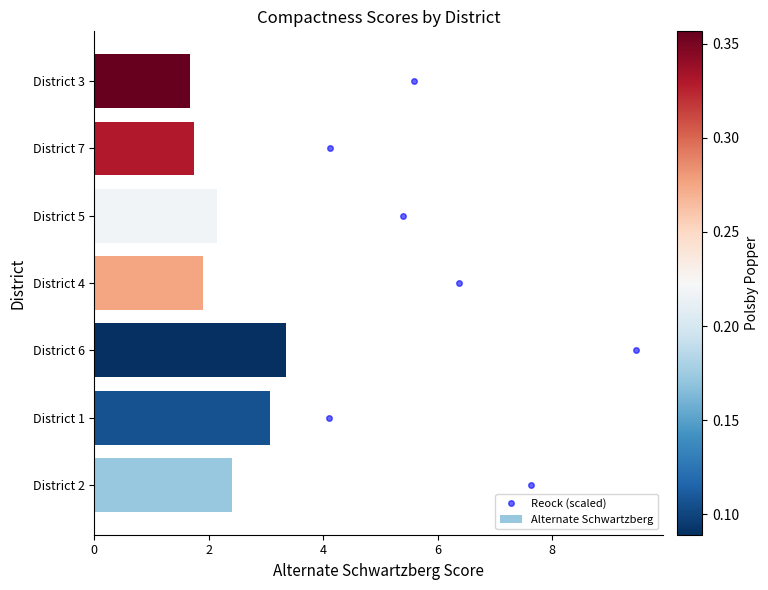

Approximately how many times larger is the value at District 2 compared to District 4?

1.3